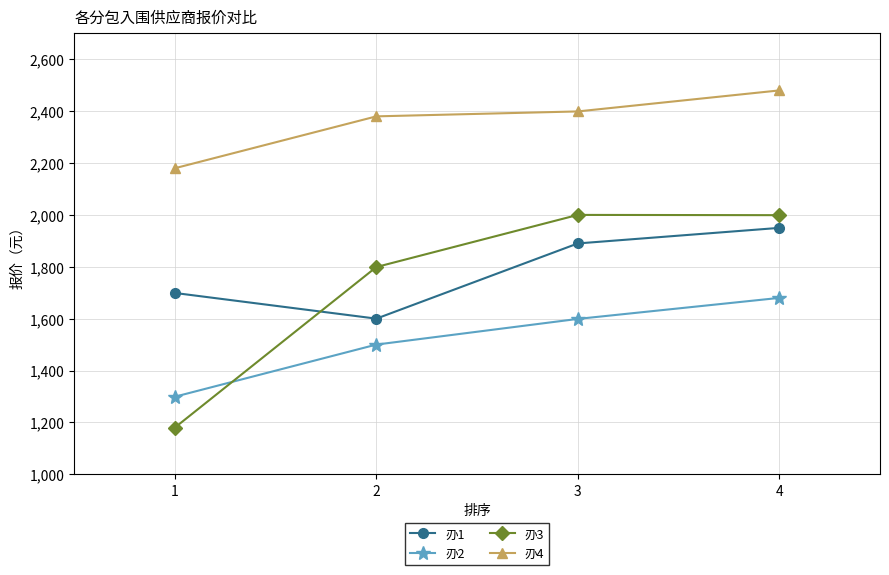

True or false: 刅4 and 刅1 cross at least once.

False